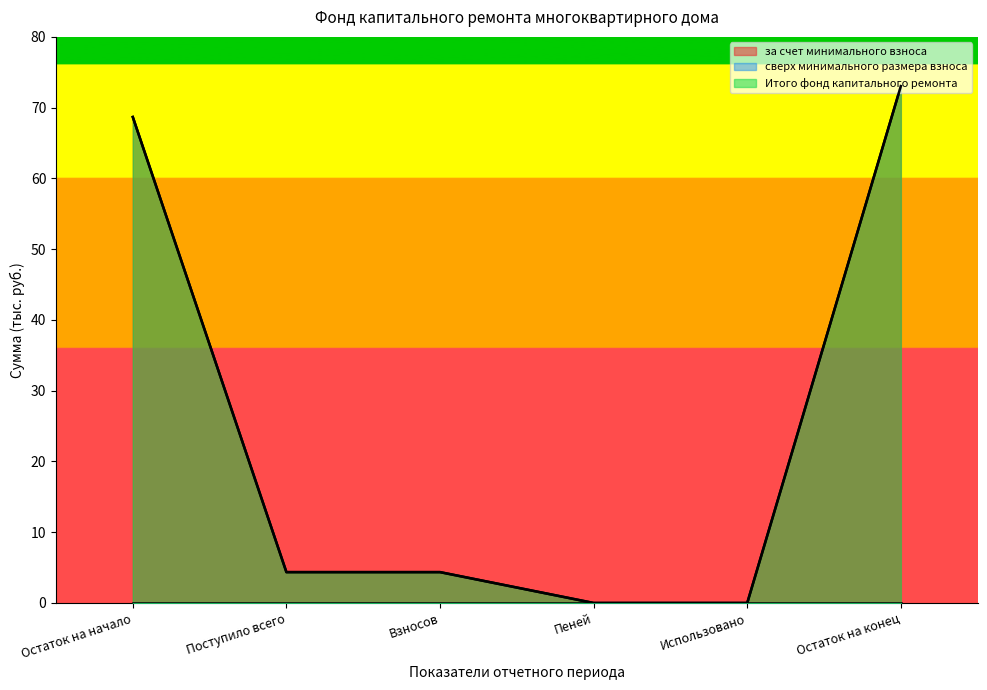

Reading left to right, transcribe all the data shown in this chart.

за счет минимального взноса: 68.7	4.4	4.4	0.0	0.0	73.0
Итого фонд капитального ремонта: 68.7	4.4	4.4	0.0	0.0	73.0